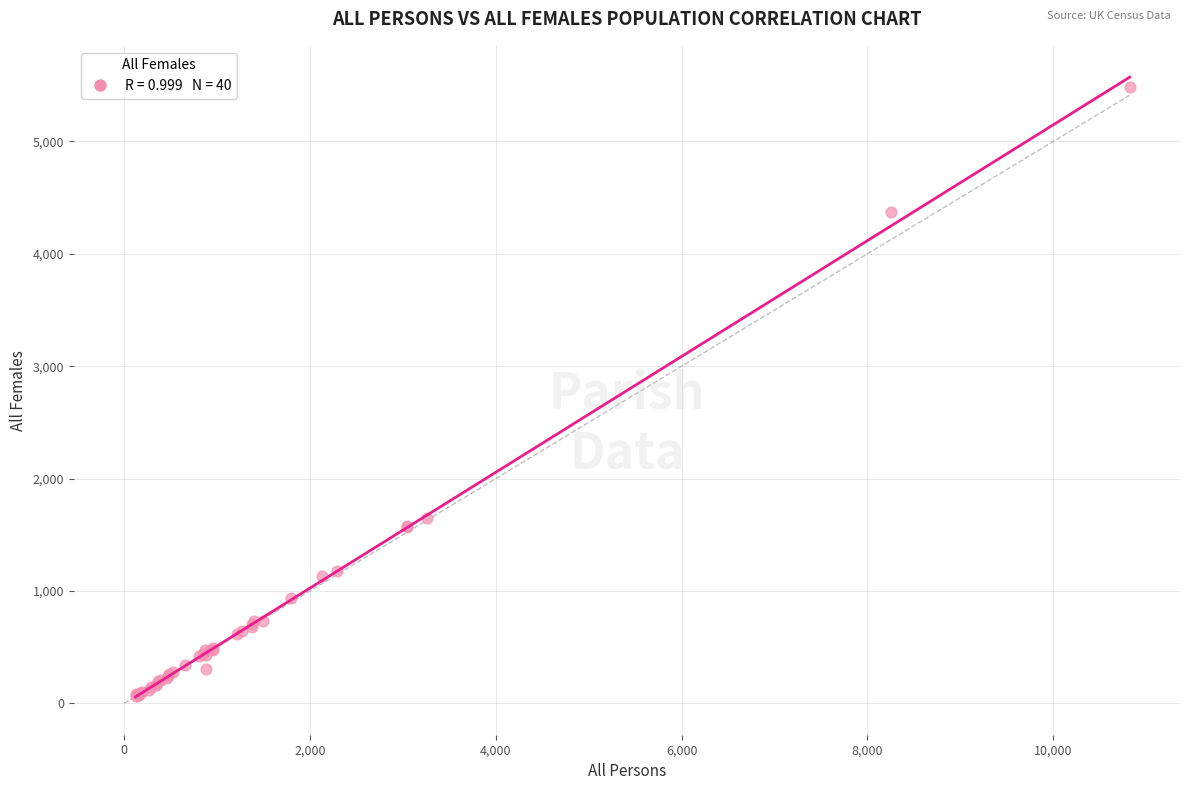

What Y value in the scatter plot is closest to 2773?

1653